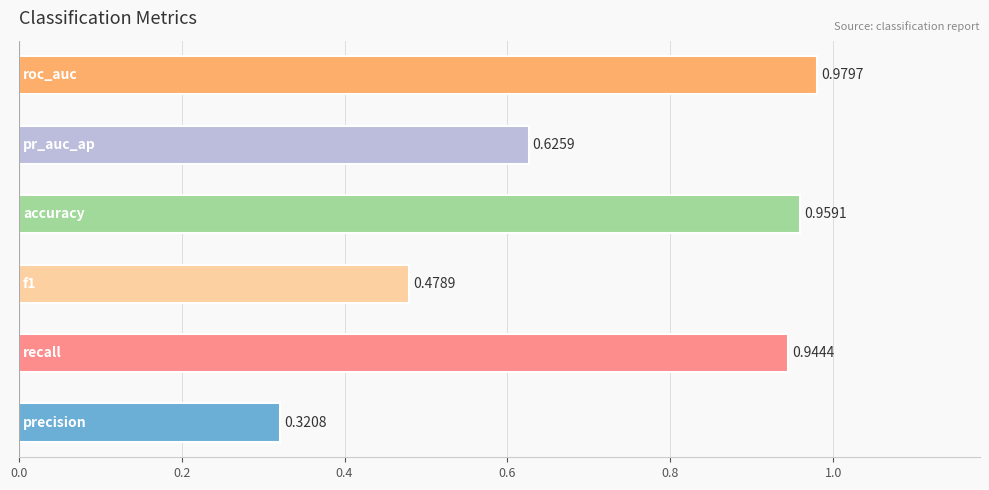

What is the sum of all values?

4.3